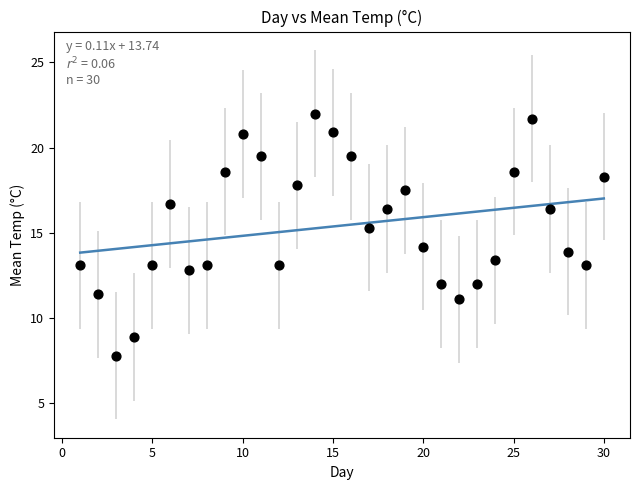

What is the range of Y values (max minus min)?

14.2